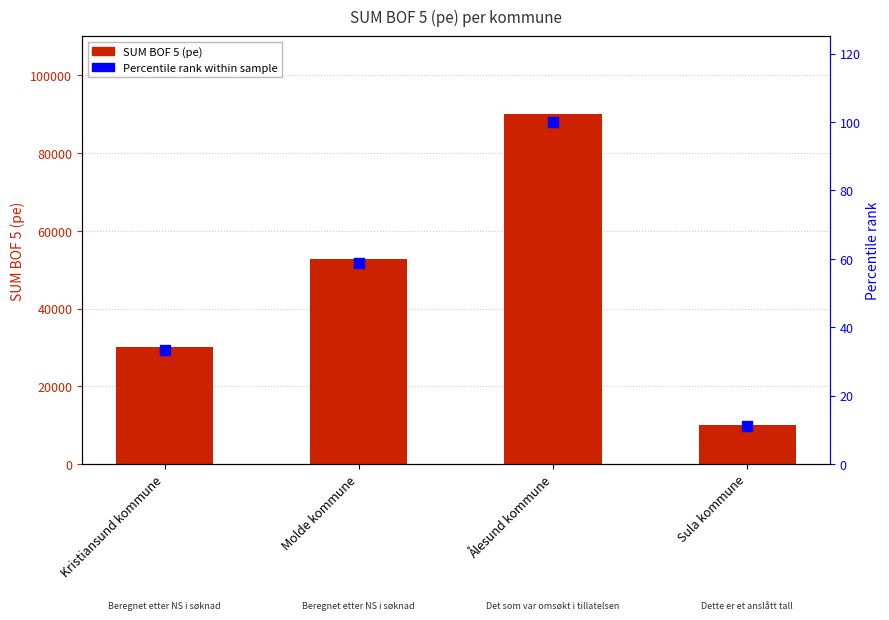

Which series contains the lowest Y value?

Percentile rank within sample